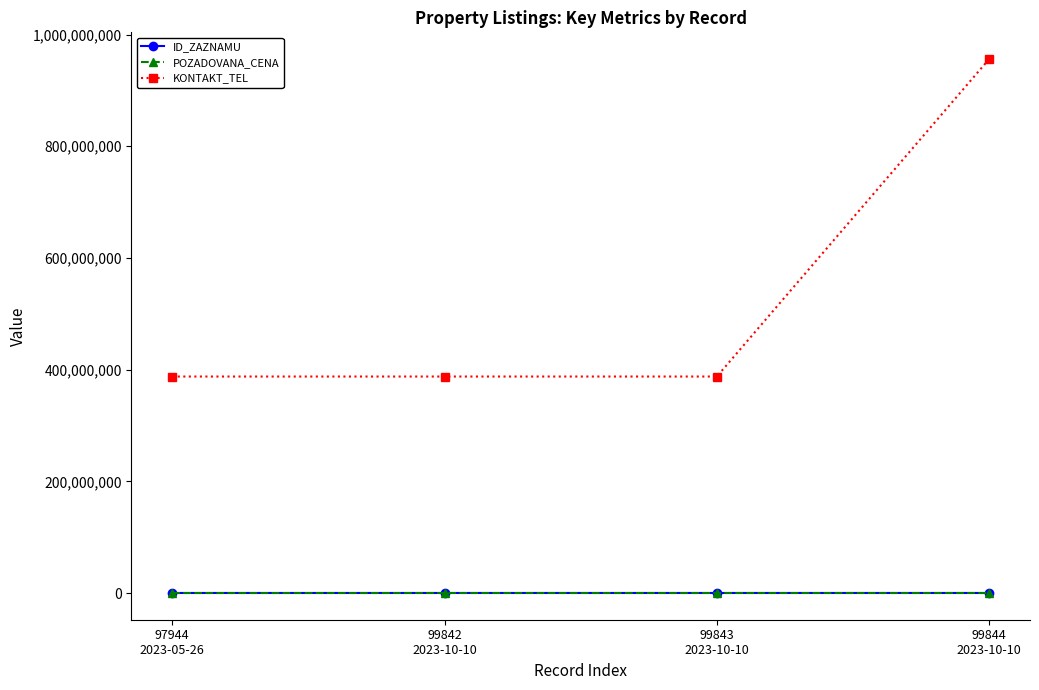

True or false: KONTAKT_TEL and POZADOVANA_CENA cross at least once.

False